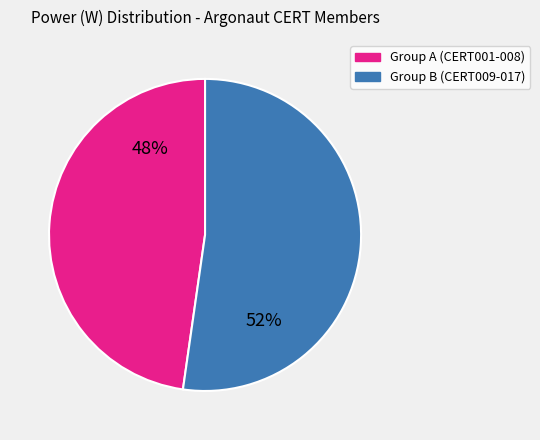

Does any single category account for the majority?

Yes